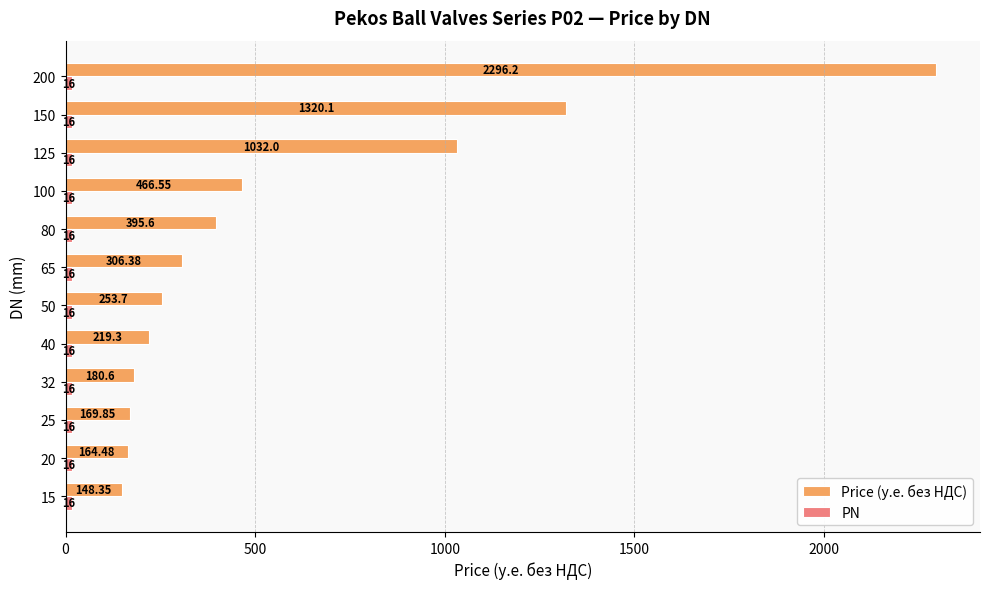

At how many categories does at least one series exceed 268?

6